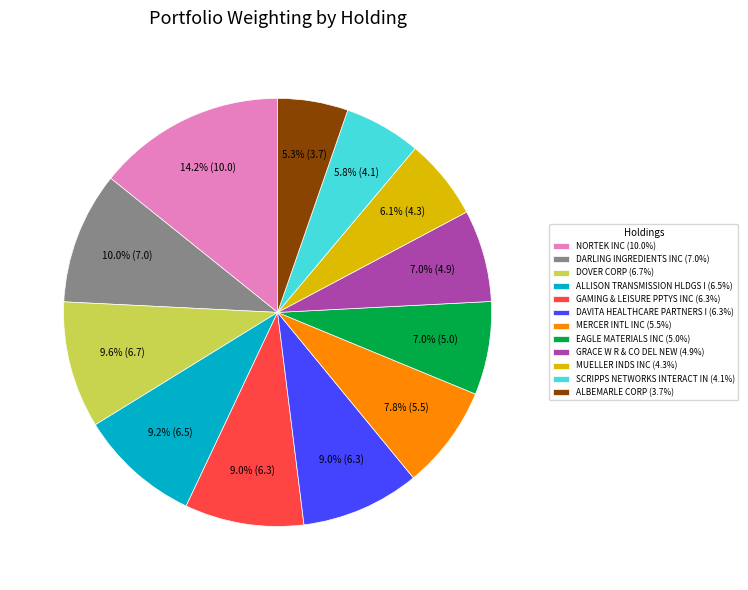

Count the number of slices in the pie.

12